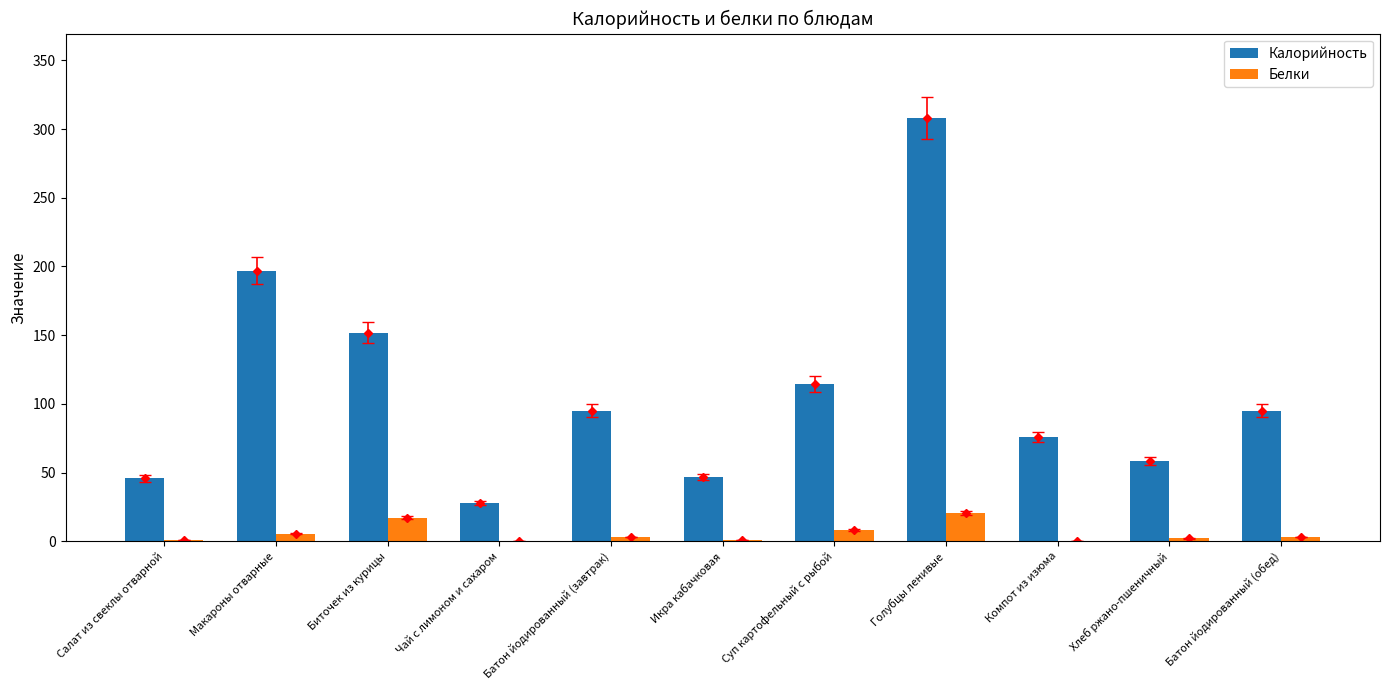

At which label is Калорийность closest to 167?

Биточек из курицы